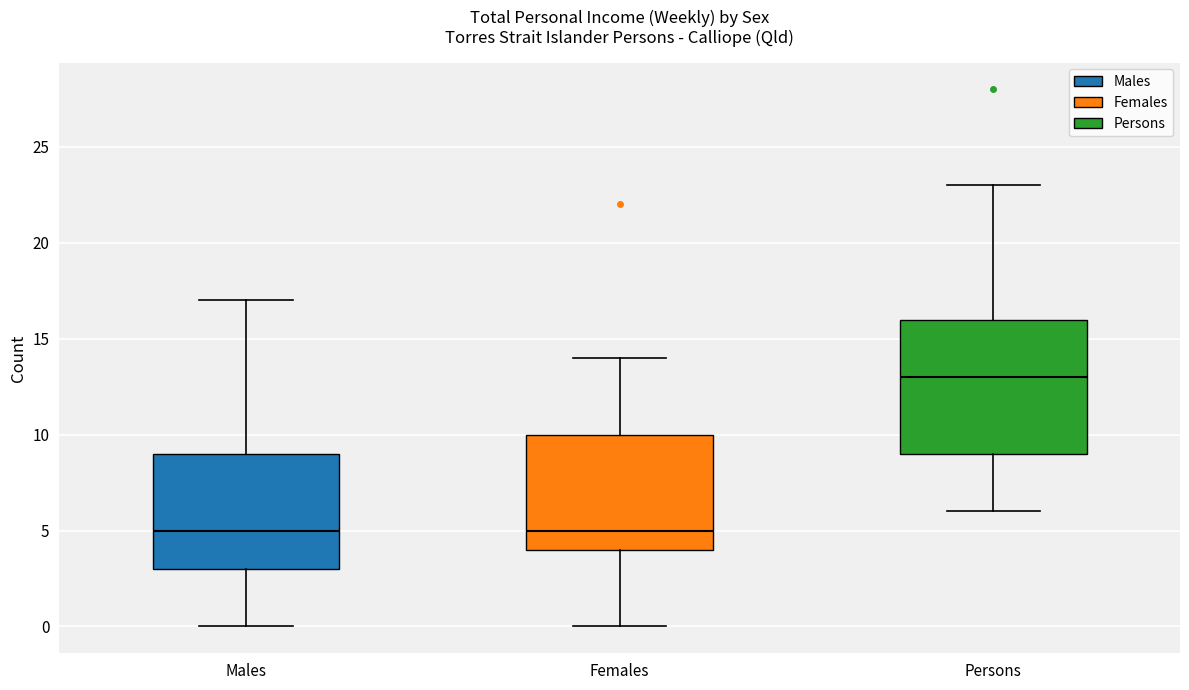

Reading left to right, read every box against the y-axis: the position of its median line, the range the box covers, and the ends of its whiskers. The values are not printed on the chart, so give them approximately, as read against the axis.

Males: median 5, box 3 to 9, whiskers 0 to 17
Females: median 5, box 4 to 10, whiskers 0 to 14
Persons: median 13, box 9 to 16, whiskers 6 to 23